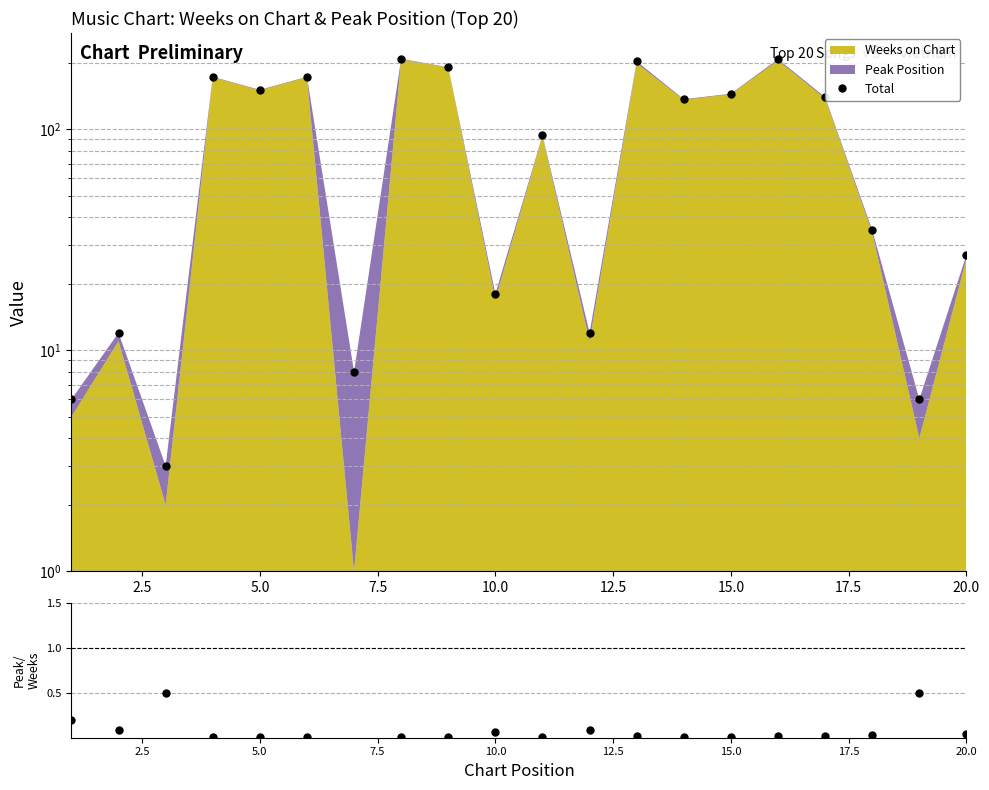

True or false: Total and Peak/Weeks intersect in this chart.

False